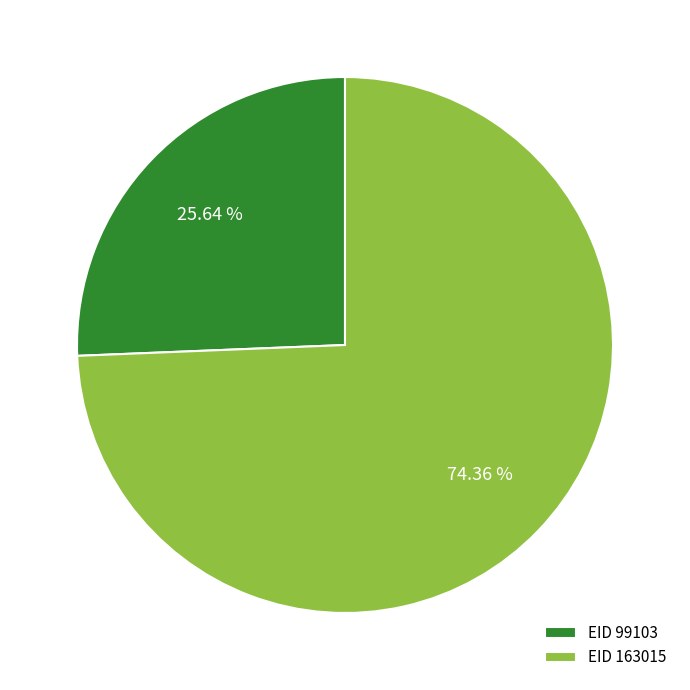

Which slice is the smallest?

EID 99103